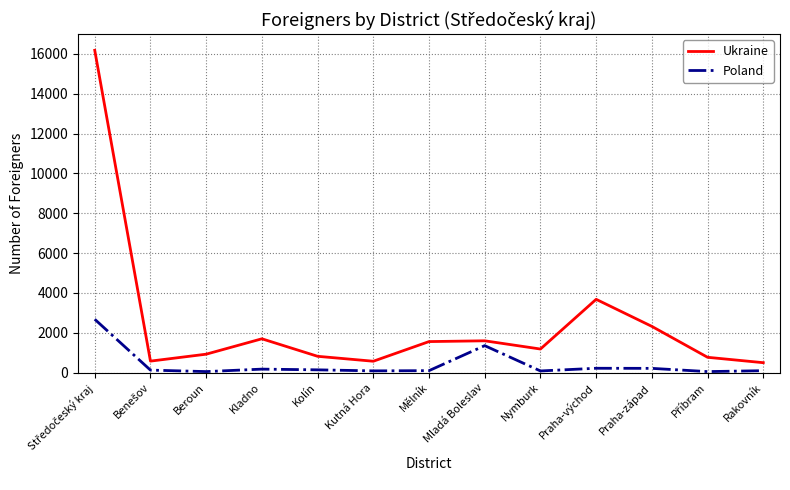

Count the number of categories in the chart.

13